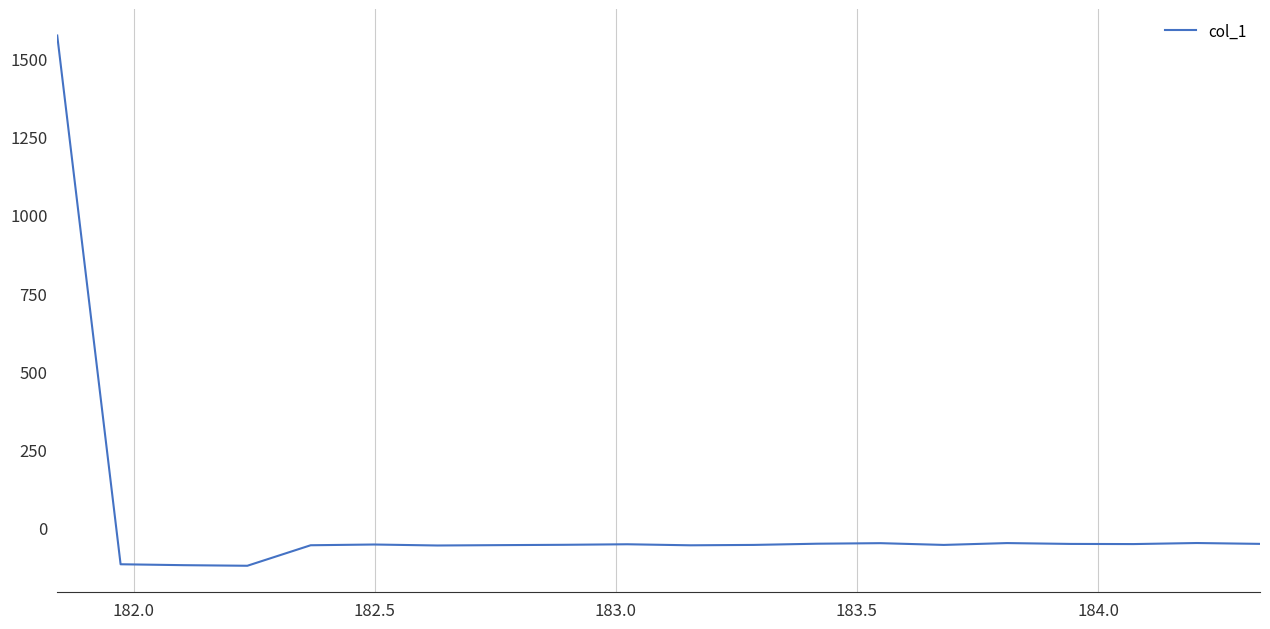

What is the minimum value shown in the chart?

-121.4